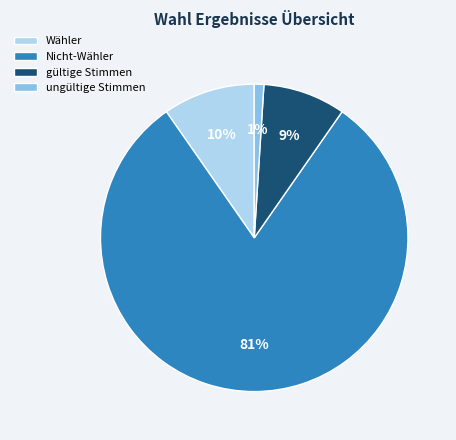

How many slices are in this pie chart?

4